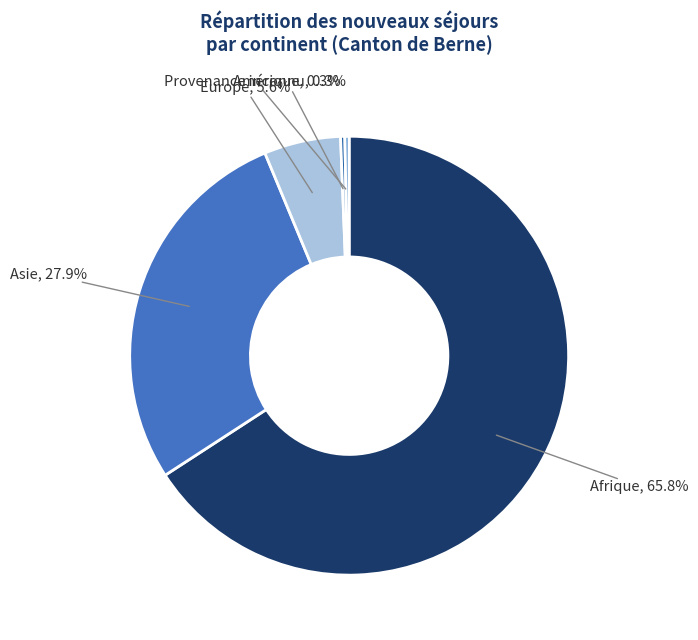

To the nearest percent, what portion does Europe represent?

6%